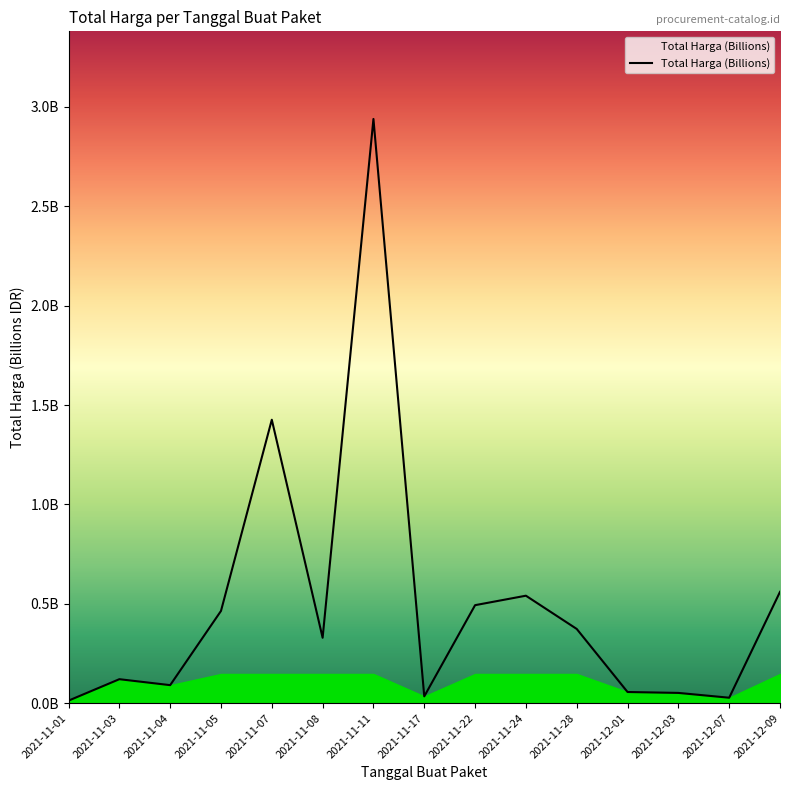

Does the chart have visible grid lines?

No